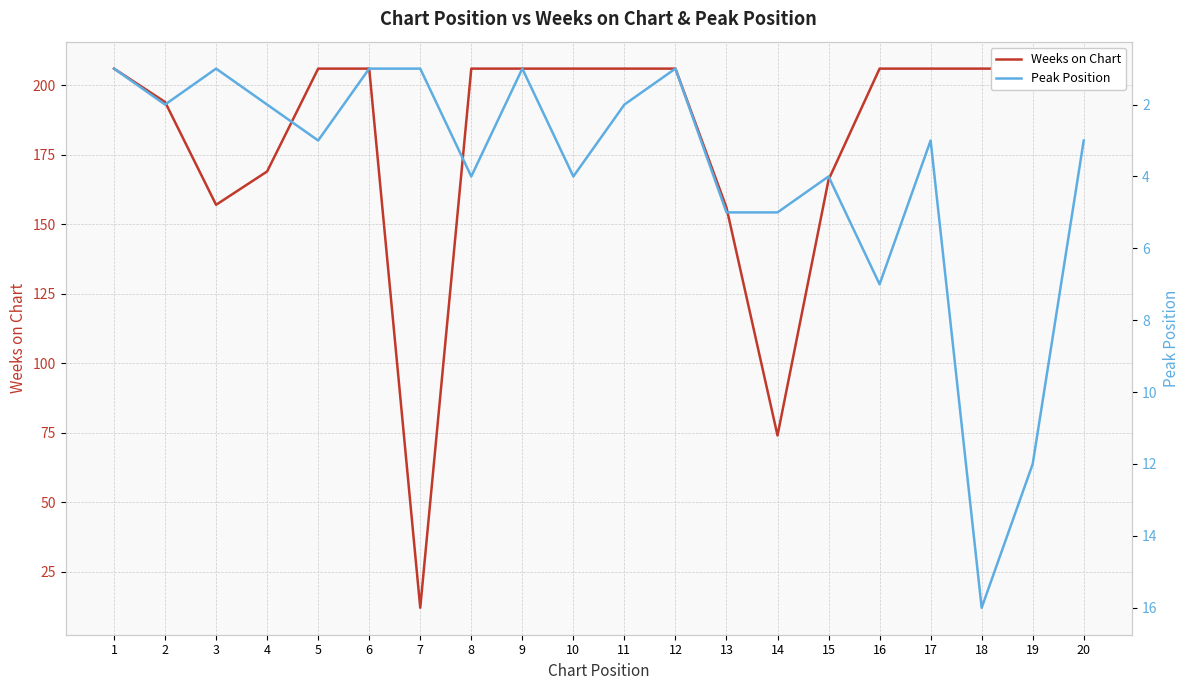

What is the total value across all series at 5?

209